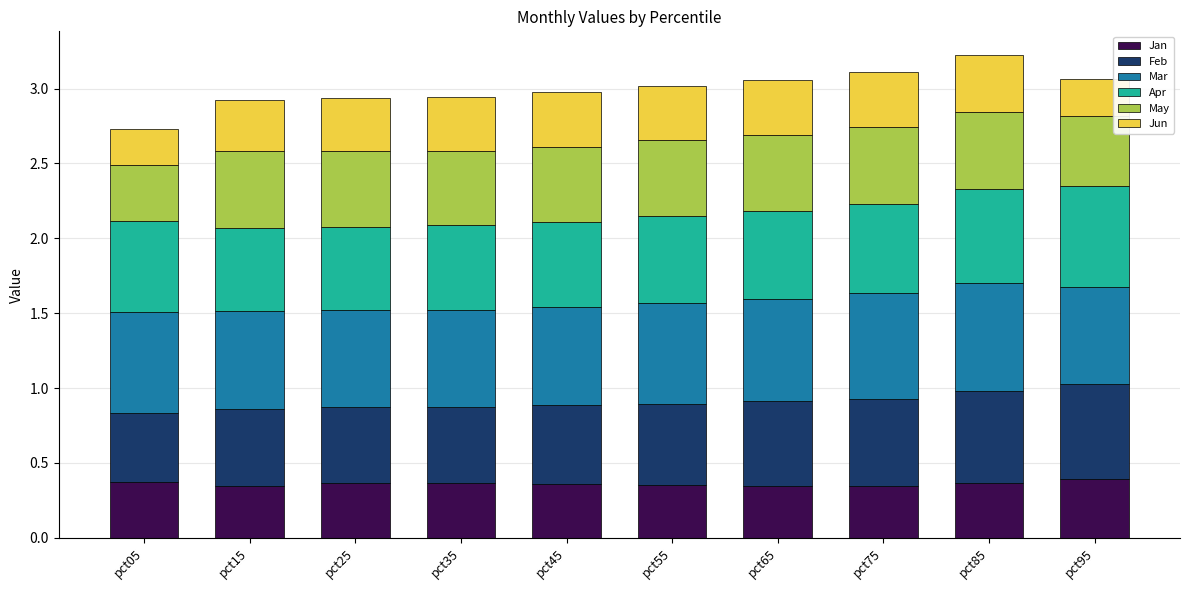

The value of Jan at pct45 is 0.4. True or false?

True